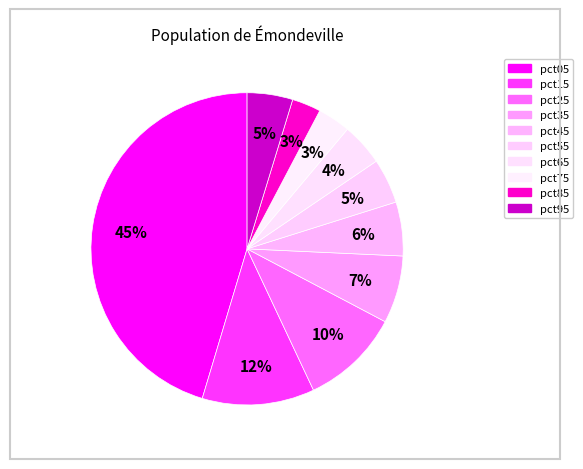

To the nearest percent, what portion does pct75 represent?

3%